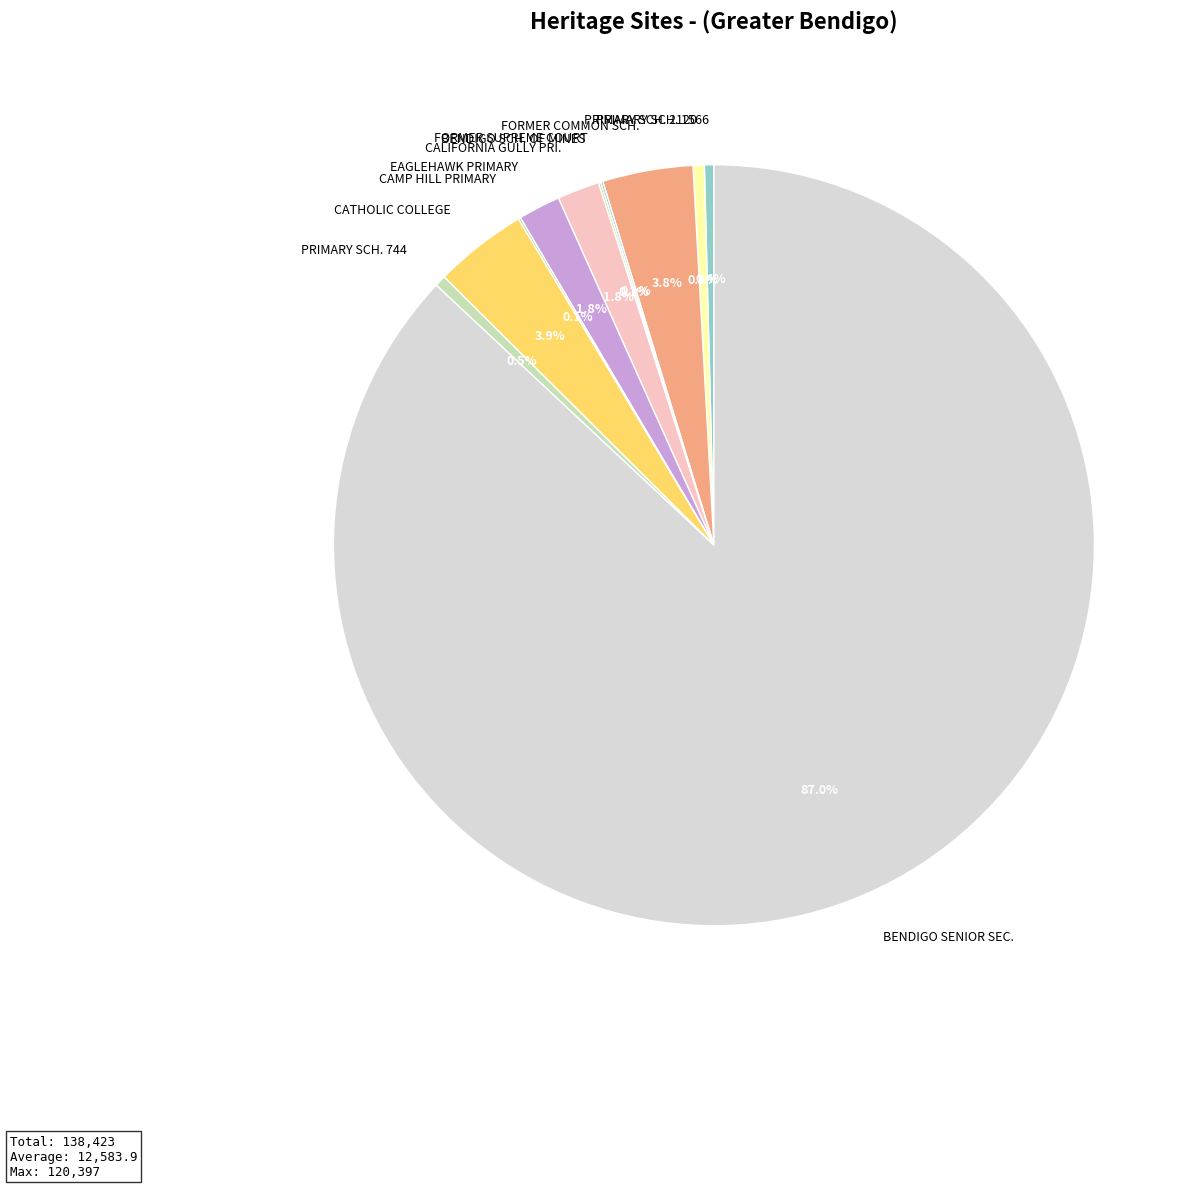

What is the total percentage of PRIMARY SCH. 1566 and EAGLEHAWK PRIMARY?

2.2%